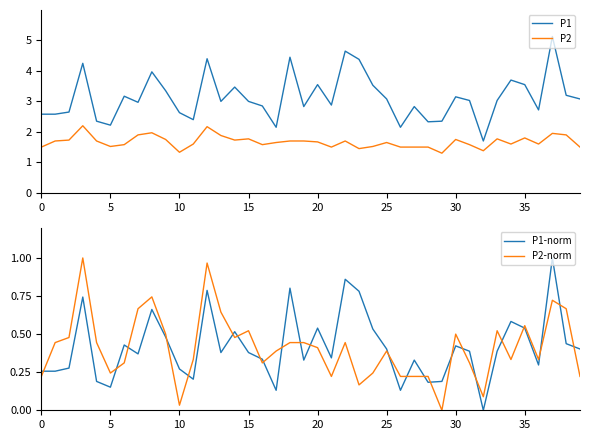

List the series in order of their peak value, highest first.

P1, P2, P1-norm, P2-norm